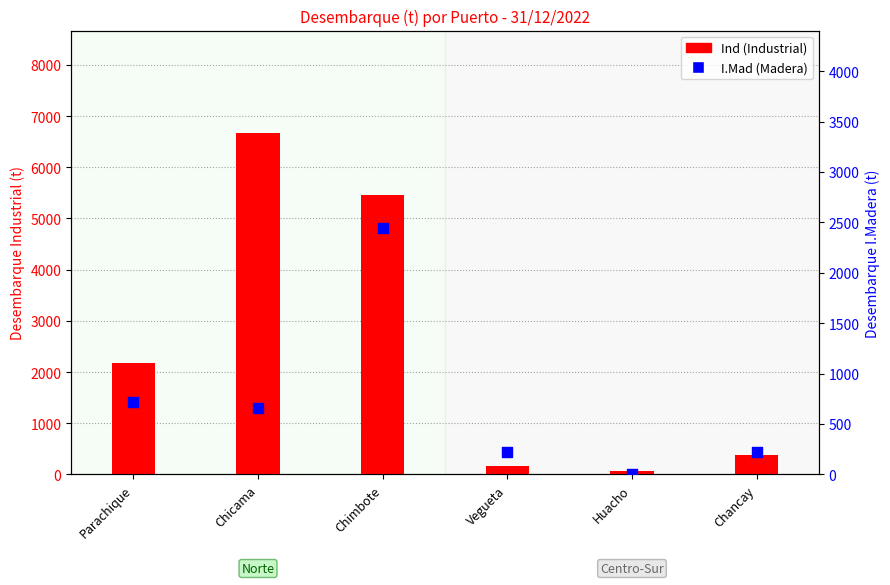

Which series has the largest total across all categories?

Ind